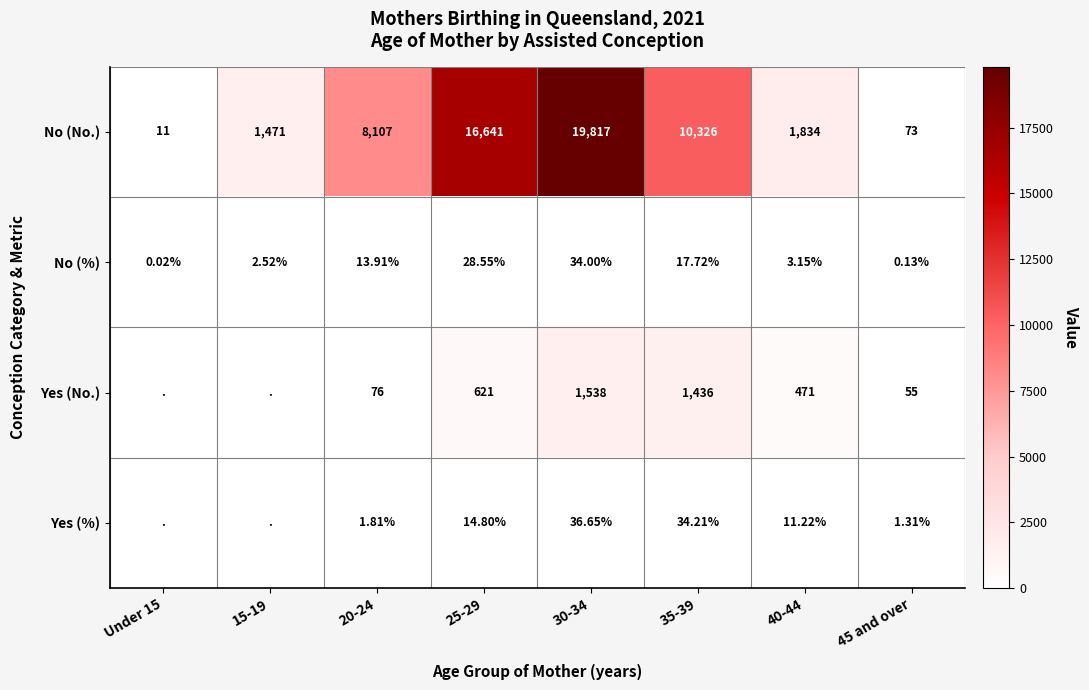

Is the value of Yes (No.) at 45 and over greater than the value of No (No.) at 35-39?

No